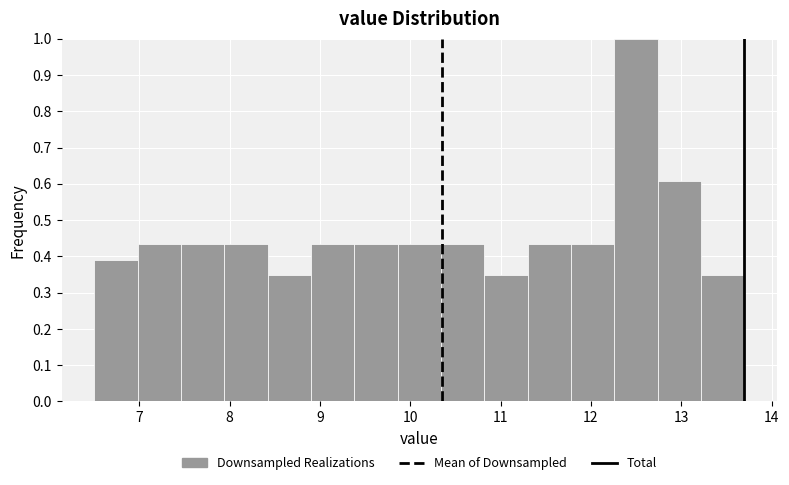

What is the height of the bar covering 13.22 to 13.70 on the x-axis? Neither the bar edges nor the heights are printed on the chart, so give them approximately, as read against the axes.

0.35